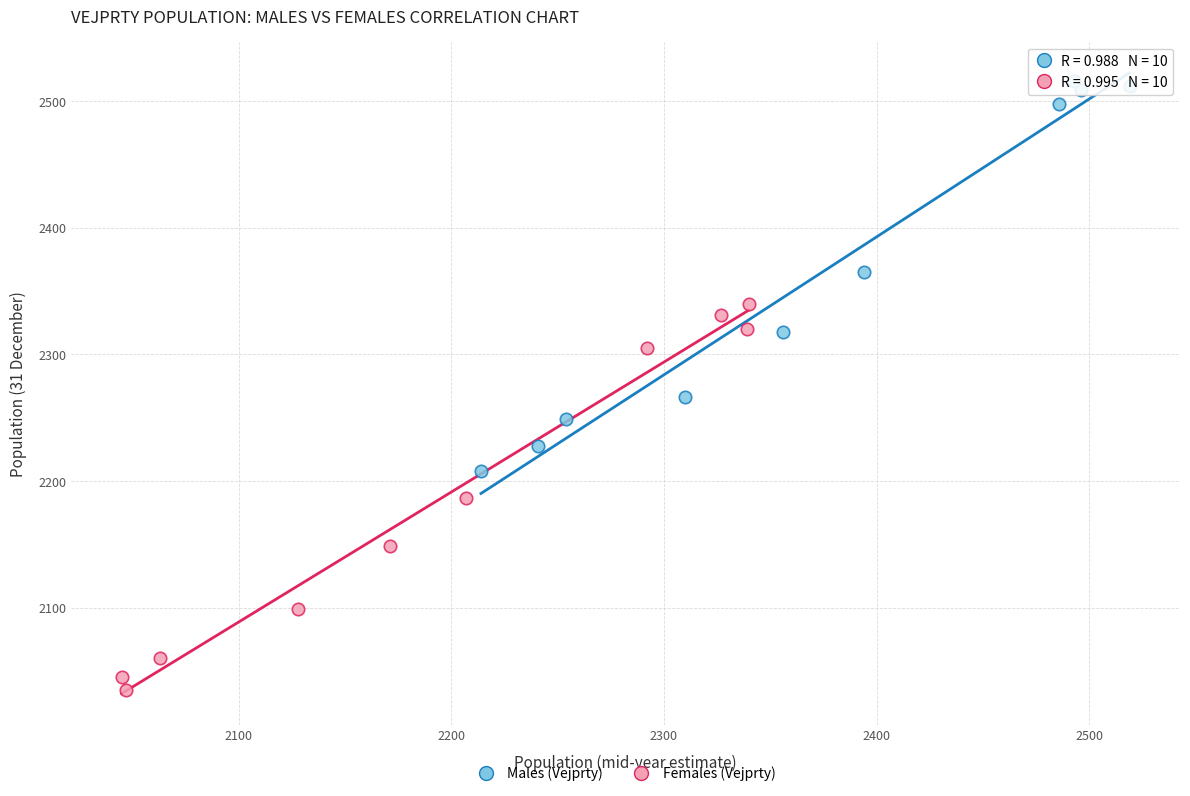

Which series contains the lowest Y value?

Females (Vejprty)